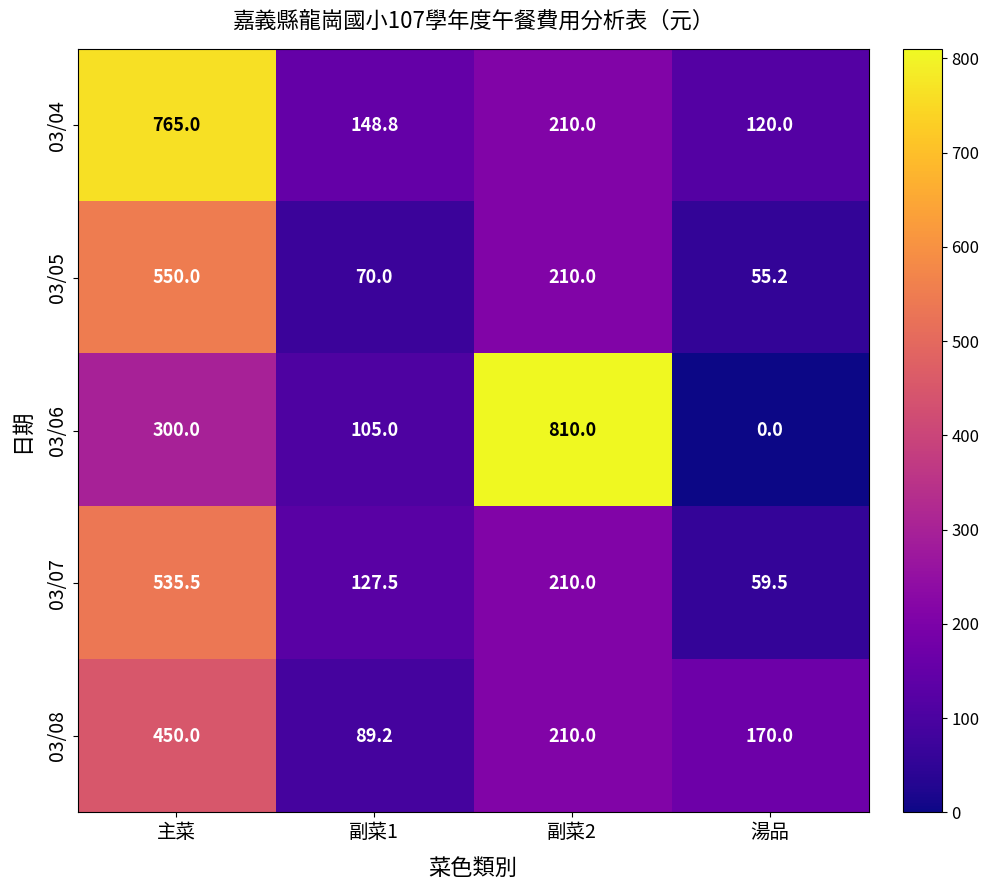

How many data points in 03/04 are less than 210?

2